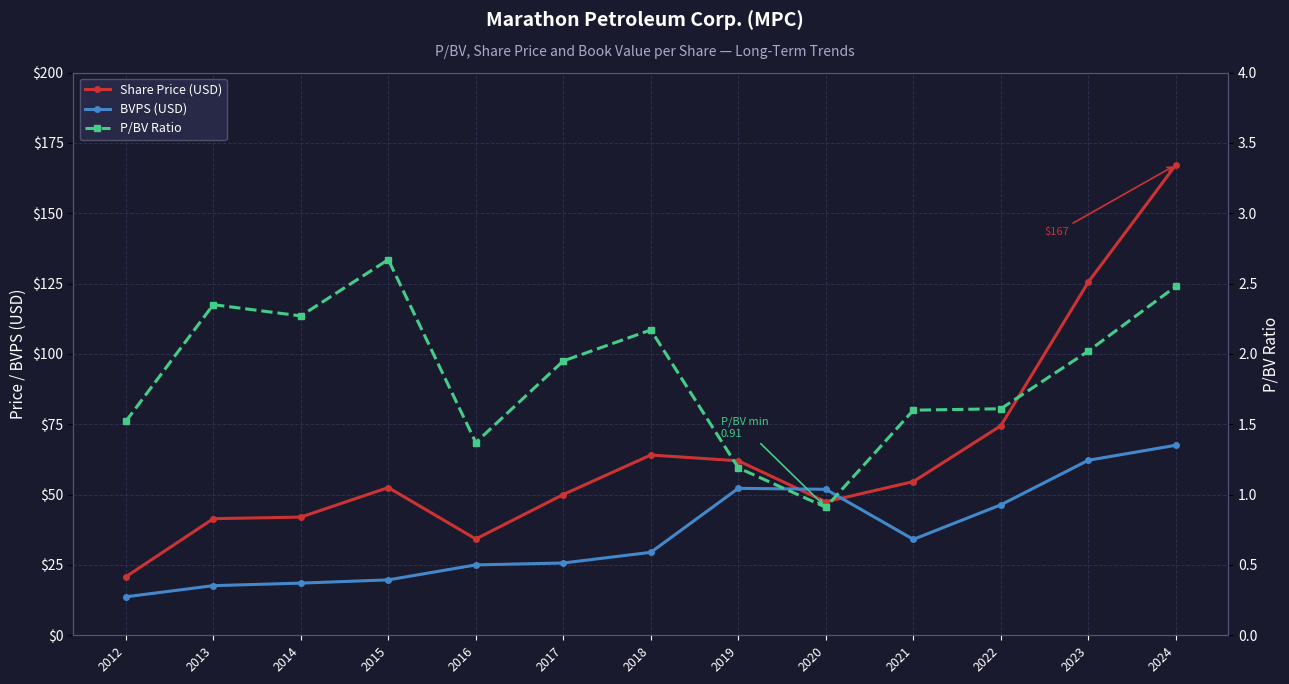

What is the value of the P/BV Ratio point at the 9th from the left?

0.9